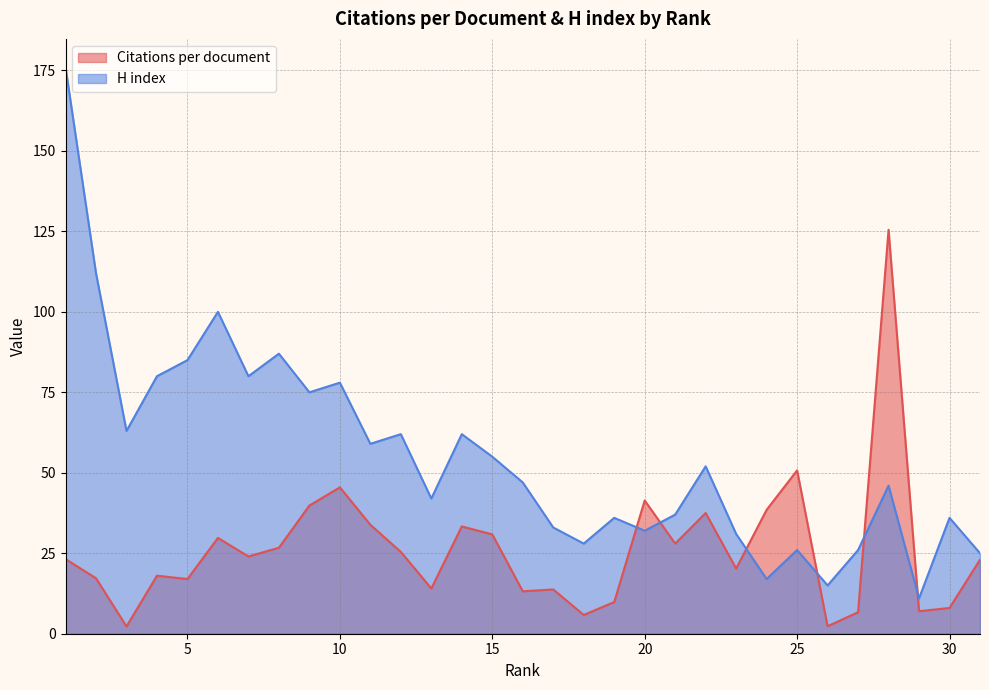

At which category is the sum across all series the highest?

1